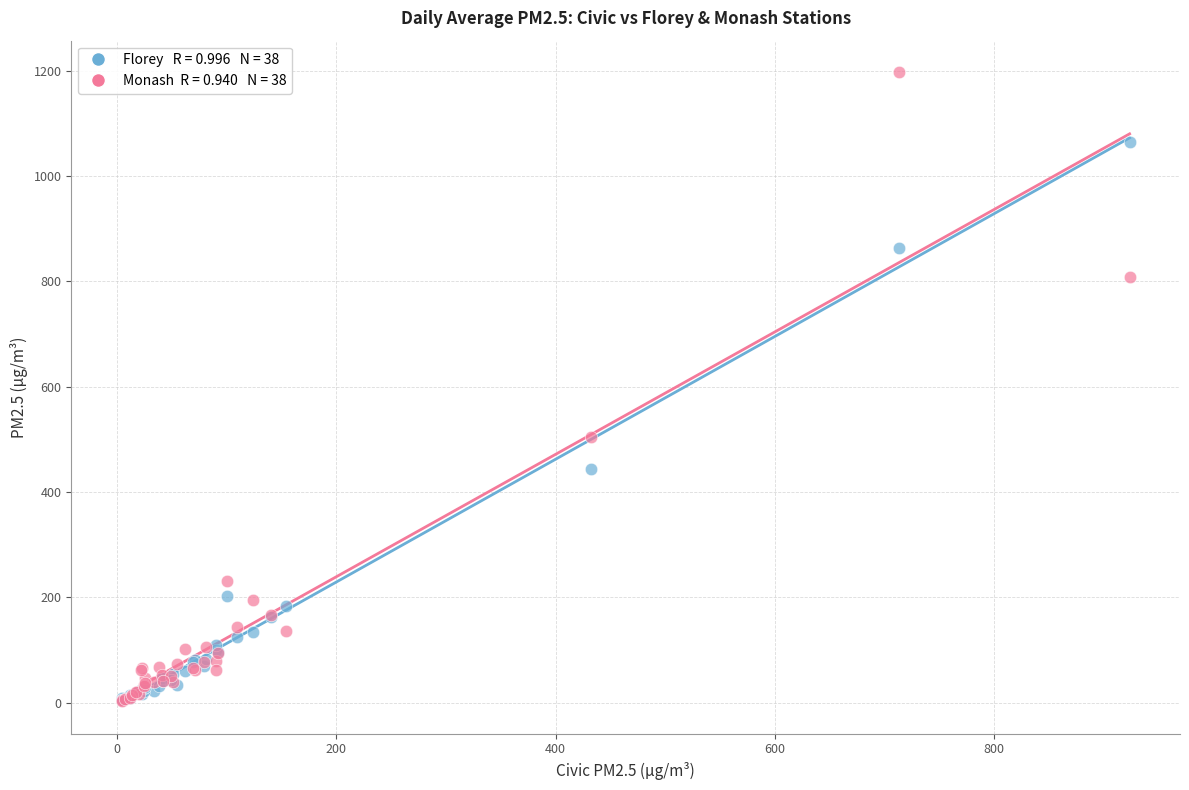

Across all series, what Y value is closest to 600?

504.9